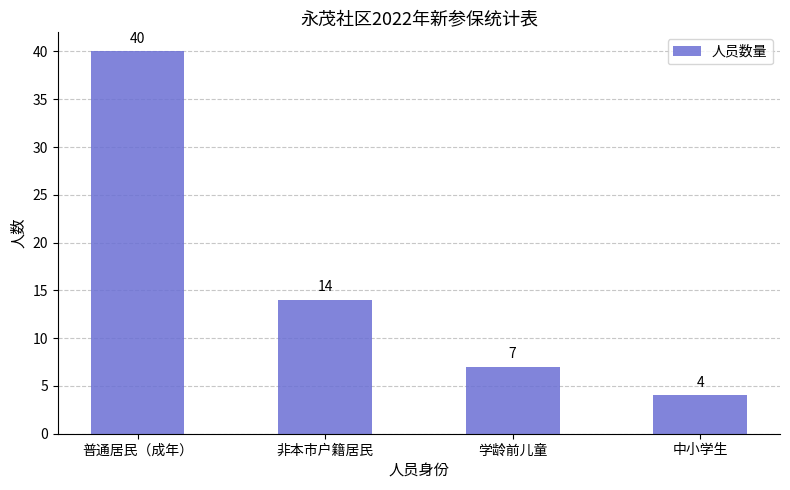

True or false: the data shows 6 at 非本市户籍居民.

False